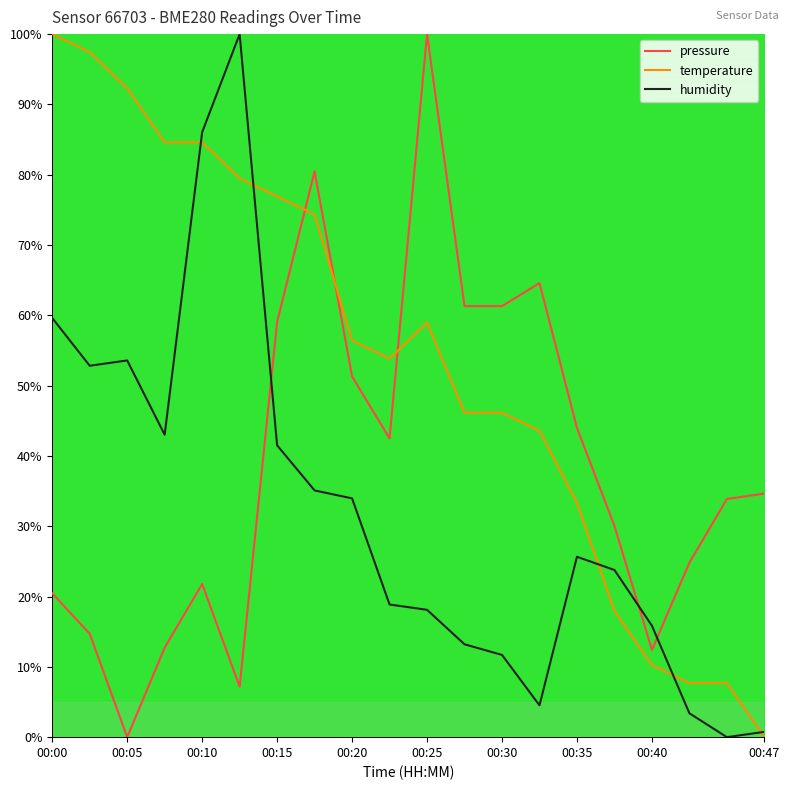

Which series has the largest total across all categories?

temperature